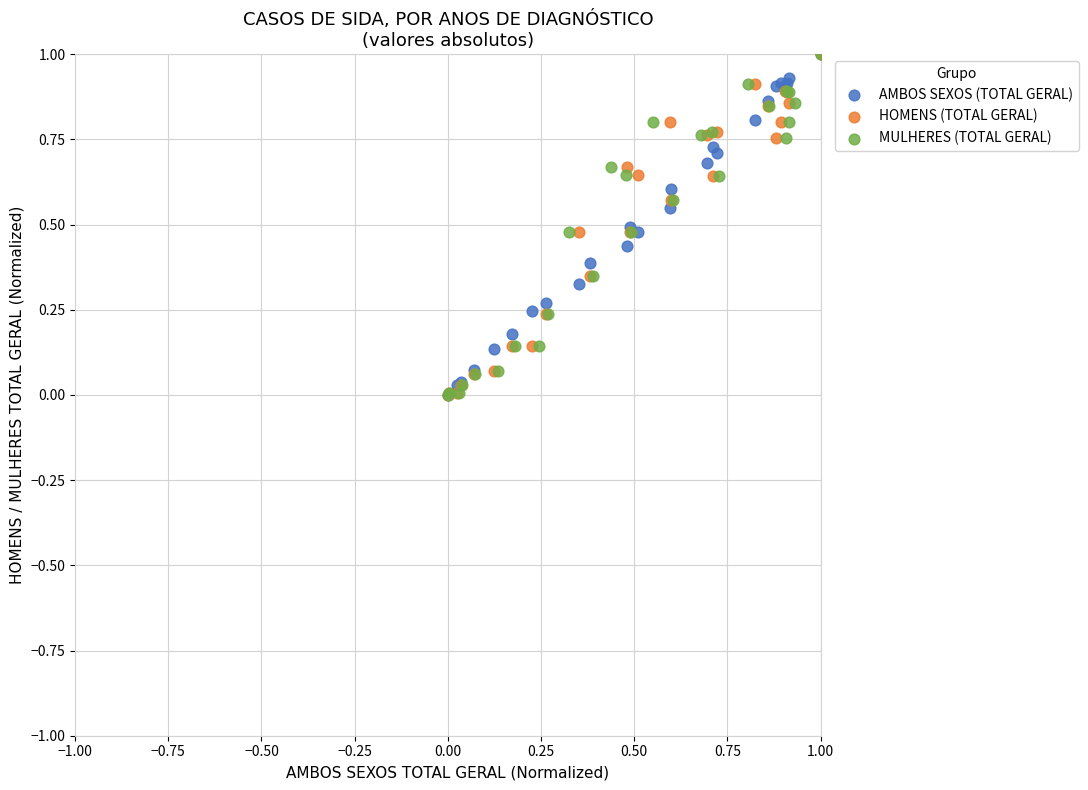

What are all the series names shown in the legend?

AMBOS SEXOS (TOTAL GERAL), HOMENS (TOTAL GERAL), MULHERES (TOTAL GERAL)